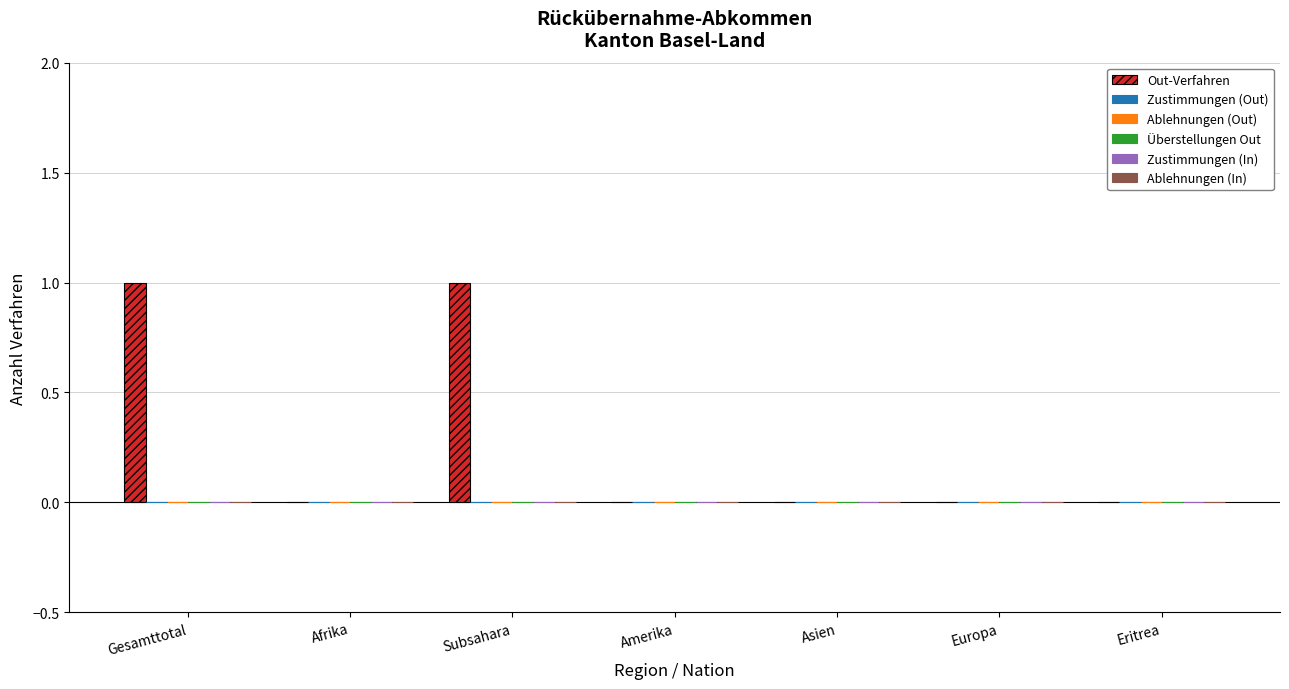

Are the bars grouped side by side (vs. stacked)?

No